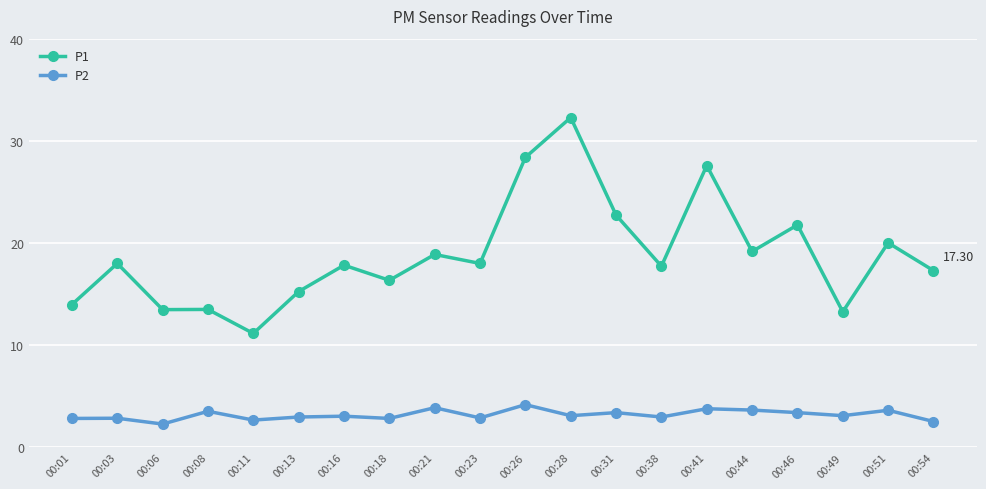

Which series changed the most between 00:16 and 00:28?

P1